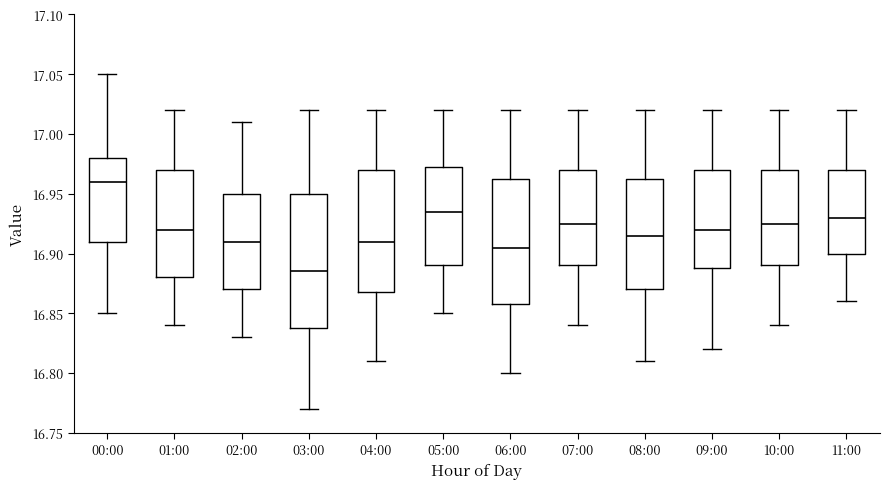

Where is the upper edge of the box for 10:00 on the y-axis? The values are not printed on the chart, so give them approximately, as read against the axis.

16.970